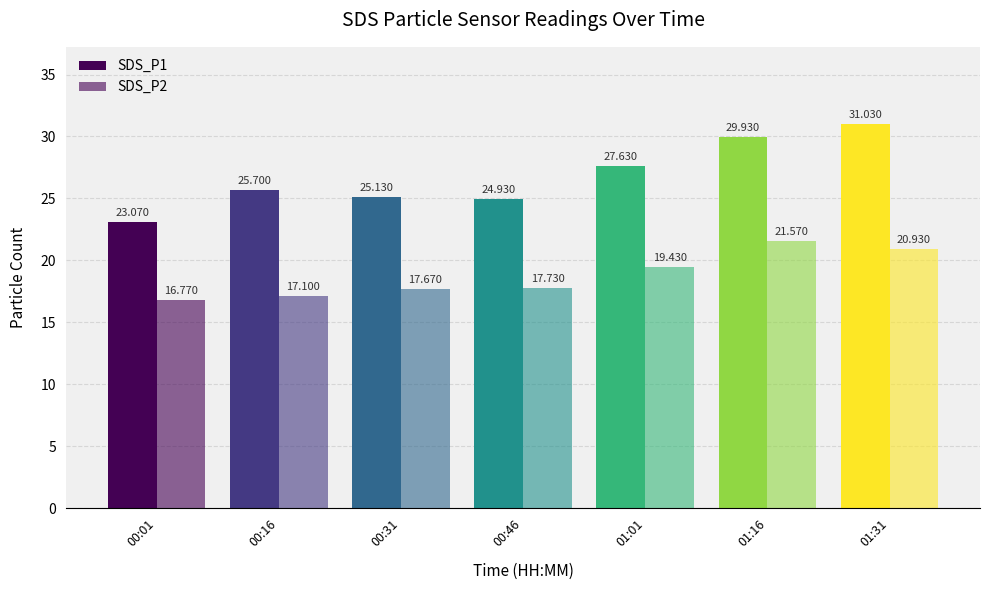

What position from the left is 00:31?

3